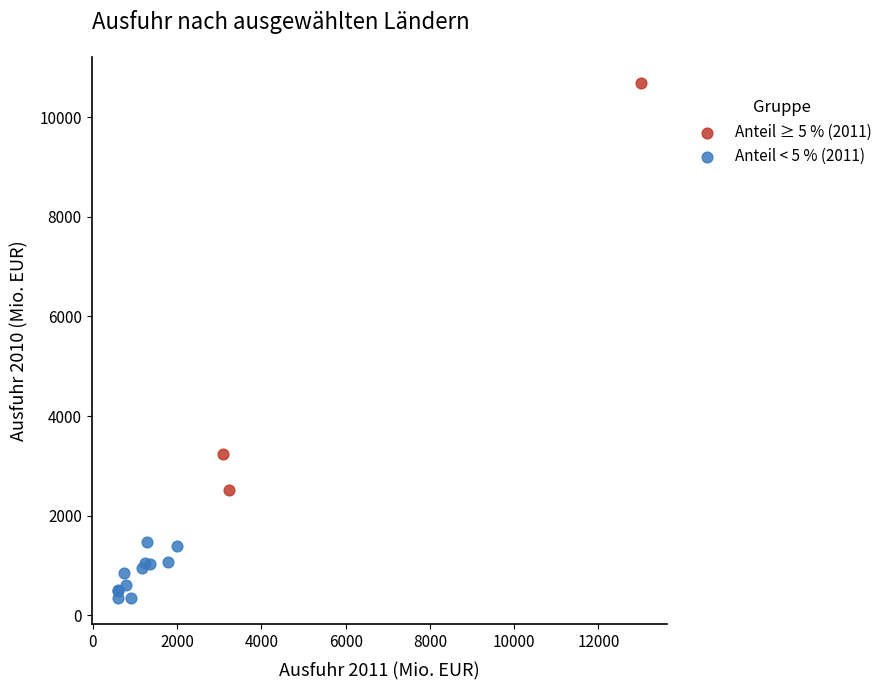

Which series reaches the minimum Y coordinate?

Anteil < 5 % (2011)